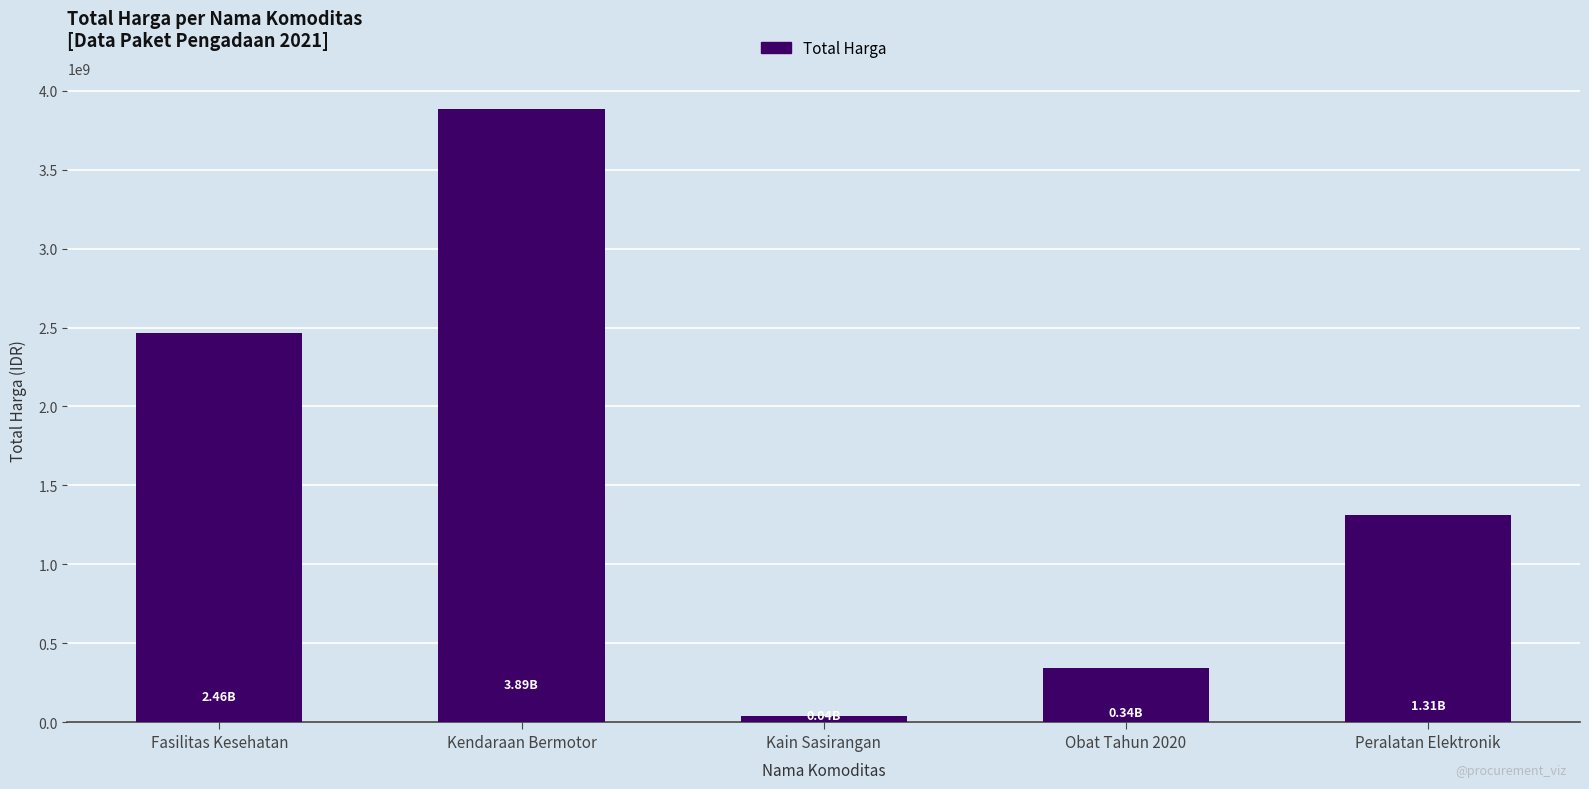

Reading left to right, transcribe all the data shown in this chart.

Fasilitas Kesehatan=2463775815	Kendaraan Bermotor=3887564100	Kain Sasirangan=38075000	Obat Tahun 2020=344659640	Peralatan Elektronik=1311221800